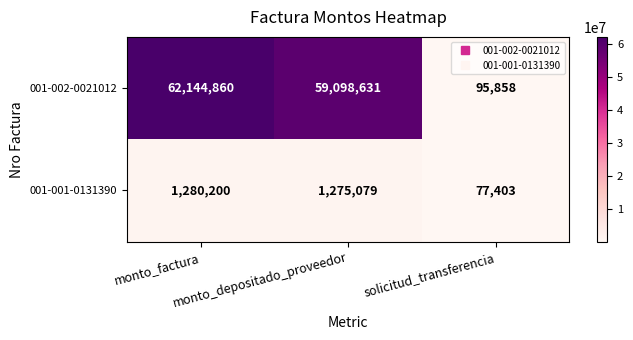

Rank the series by their average value, from lowest to highest.

001-001-0131390, 001-002-0021012